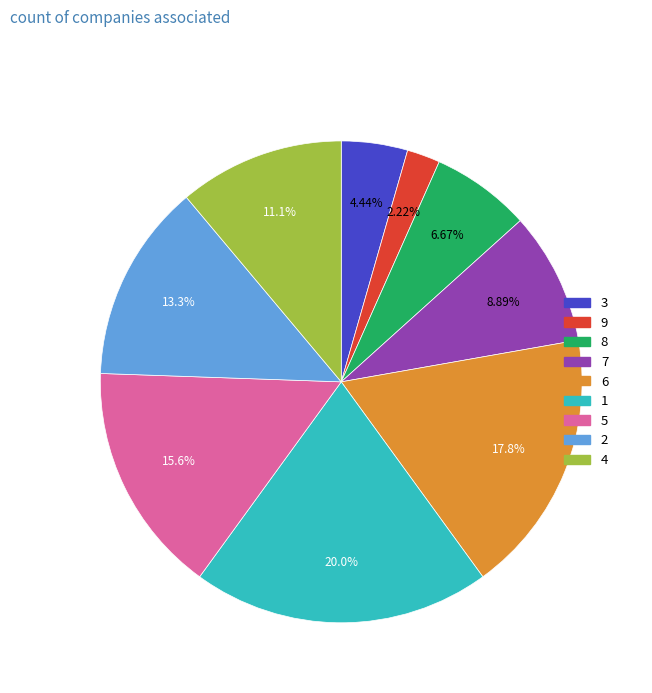

How many slices are in this pie chart?

9